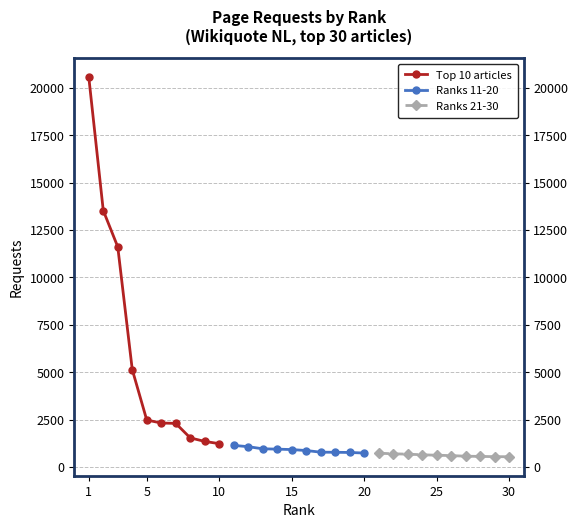

What is the sum of all Top 10 articles values?

62095